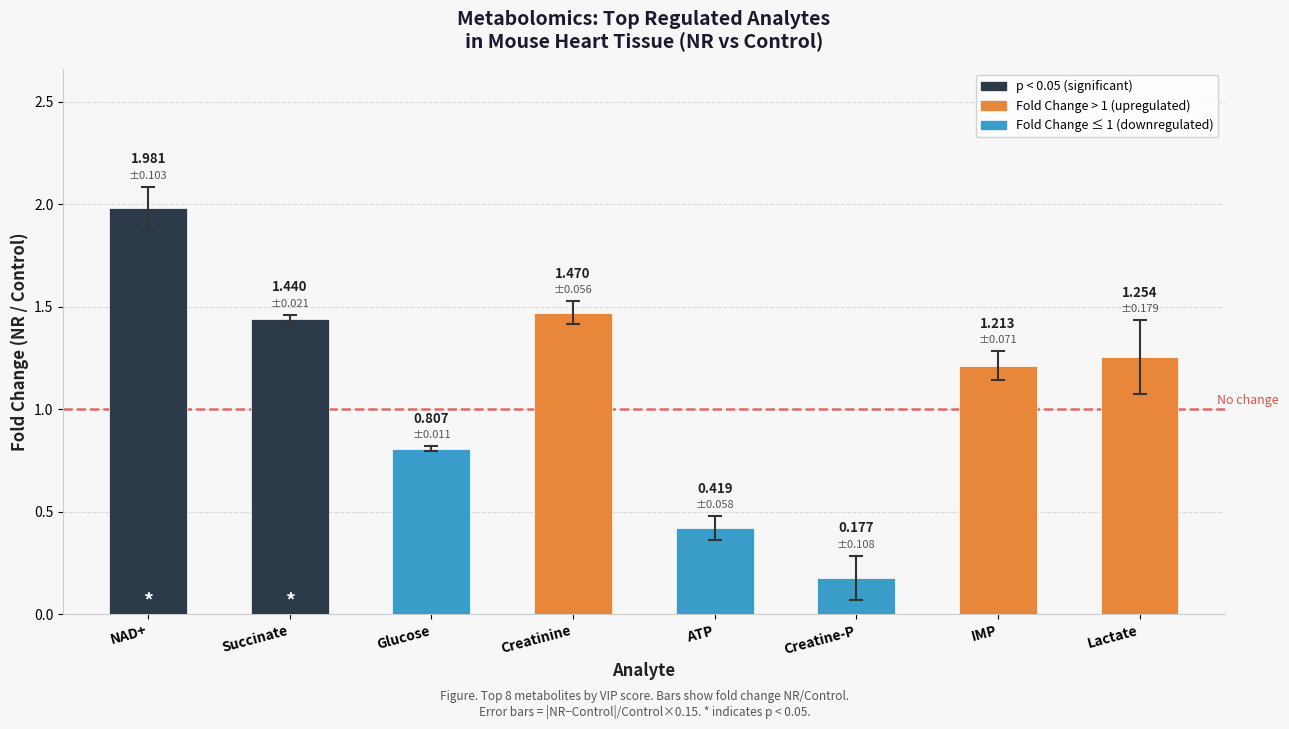

What is the label of the 4th bar from the right?

ATP